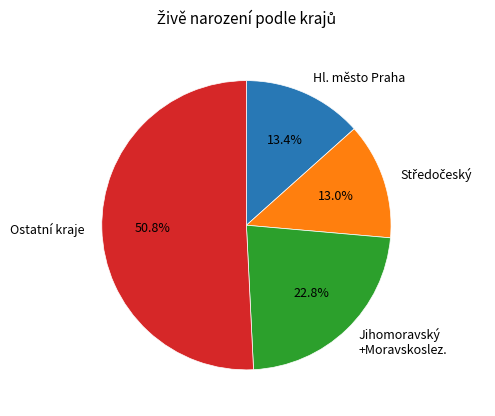

What percentage is NOT represented by Ostatní kraje?

49.2%